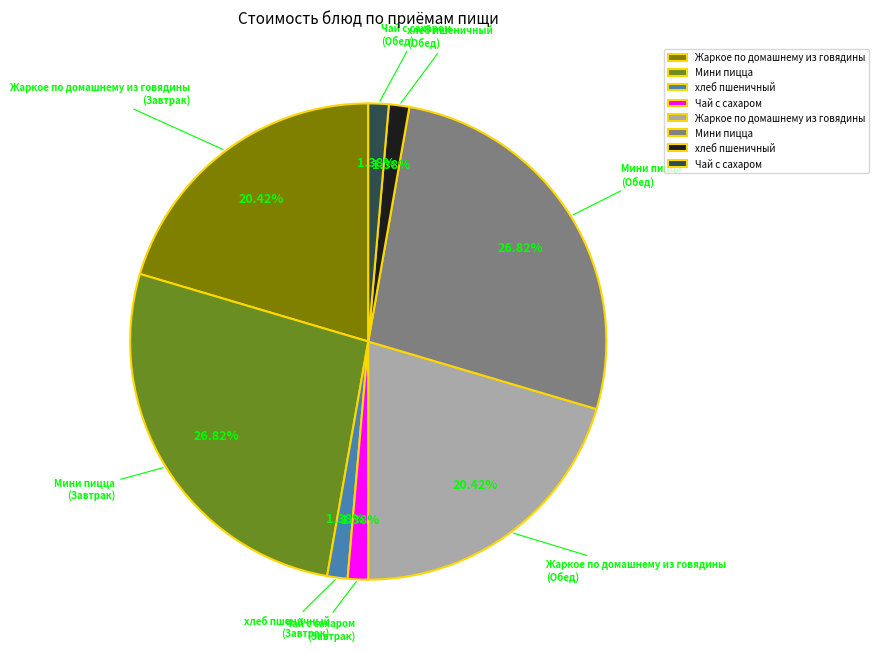

Is there any slice that represents more than half of the pie?

No